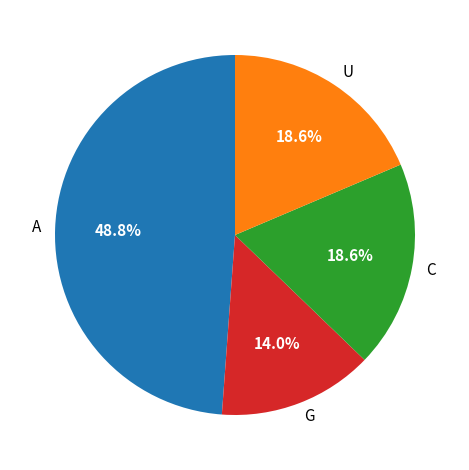

Is there a majority slice in this chart?

No